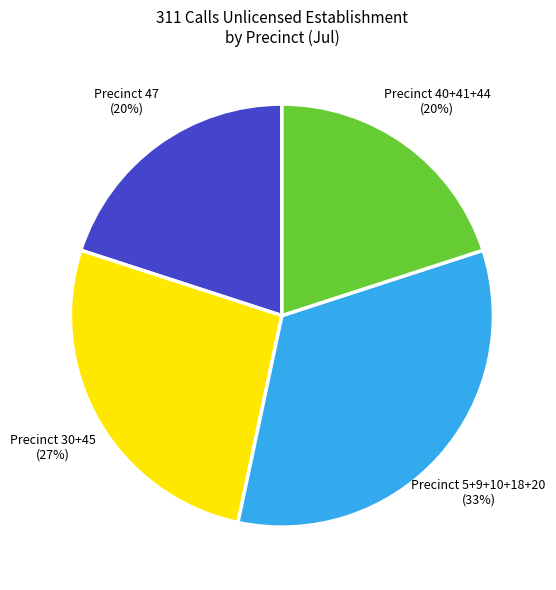

To the nearest percent, what is the difference between the largest and smallest slice percentages?

13%